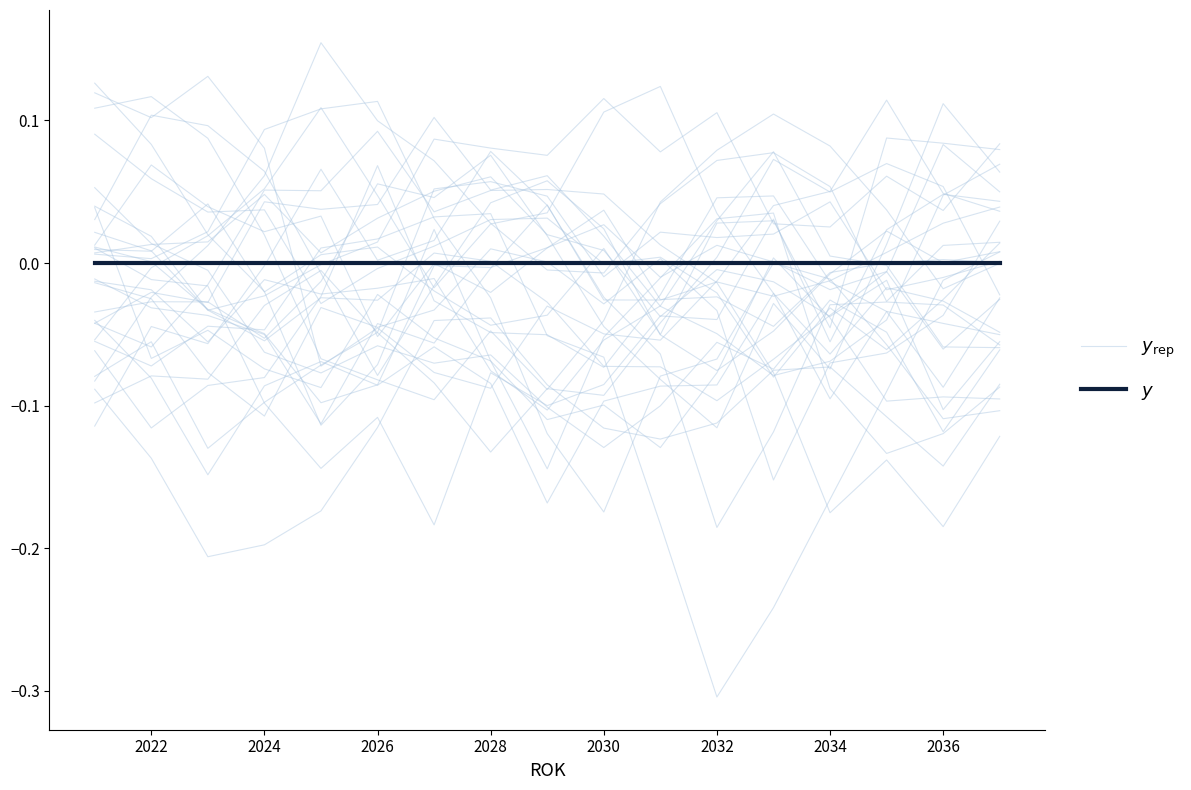

How many lines are shown in the chart?

2